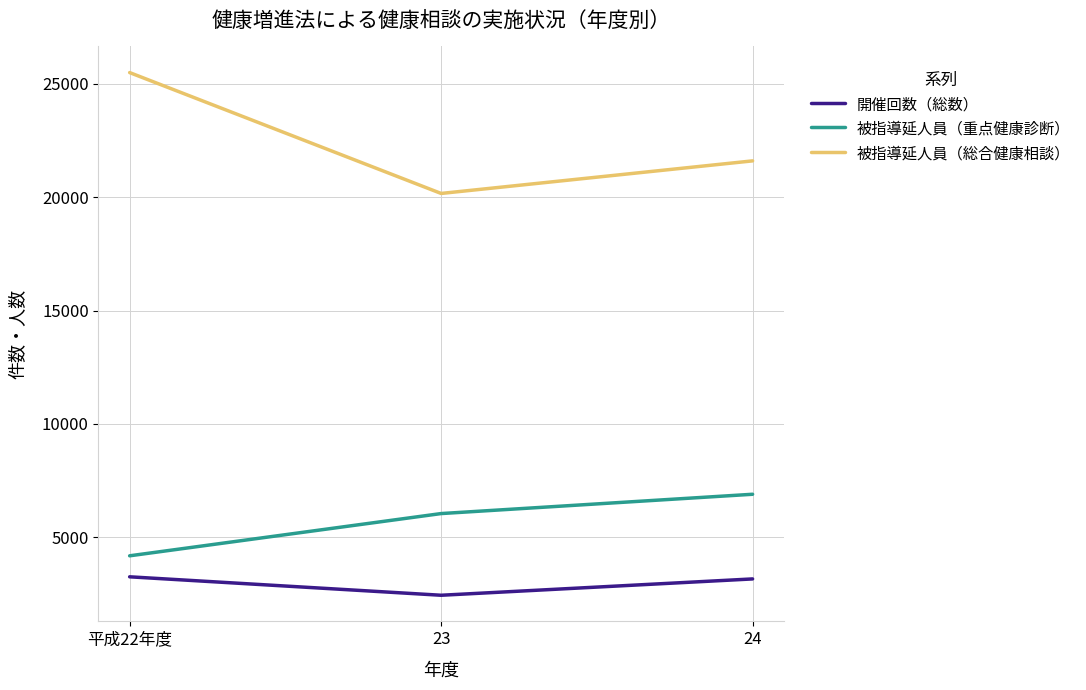

What is the spread (max minus min) of values at 平成22年度?

22227